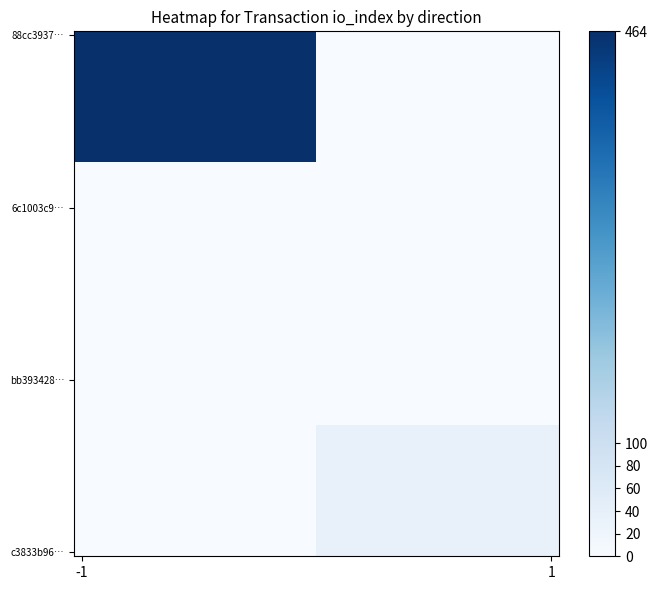

Which series has the largest range (max minus min)?

88cc39374eac2854745e8c9bae7498cf53995cc